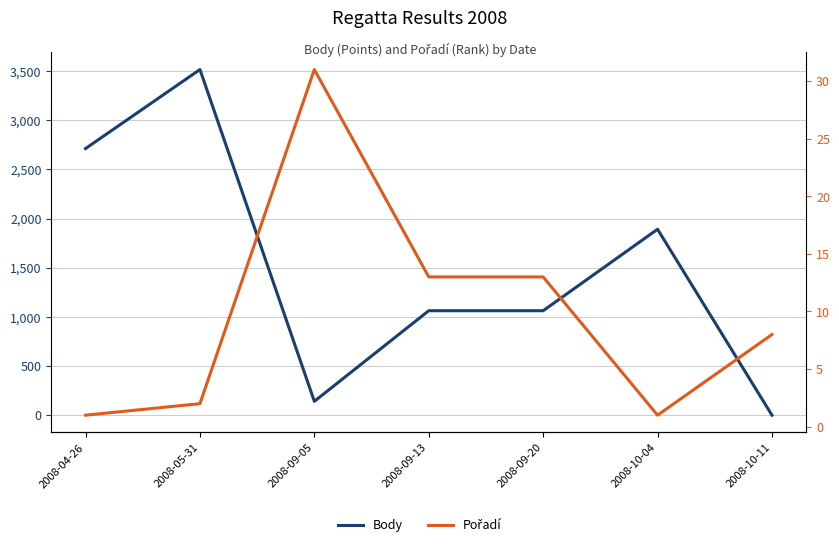

Is it true that Body equals 720 at 2008-09-13?

False